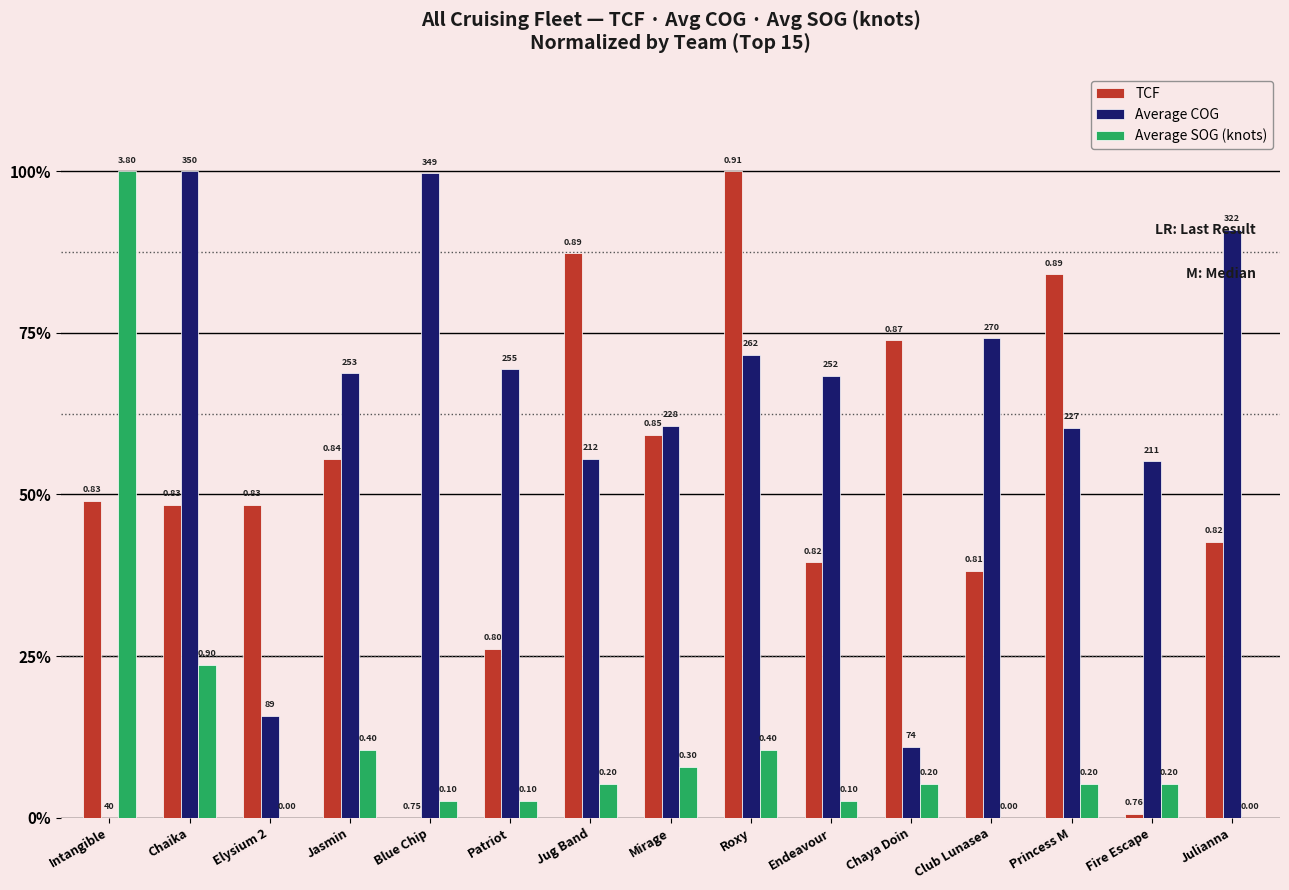

Is it true that TCF equals 0.4 at Julianna?

True